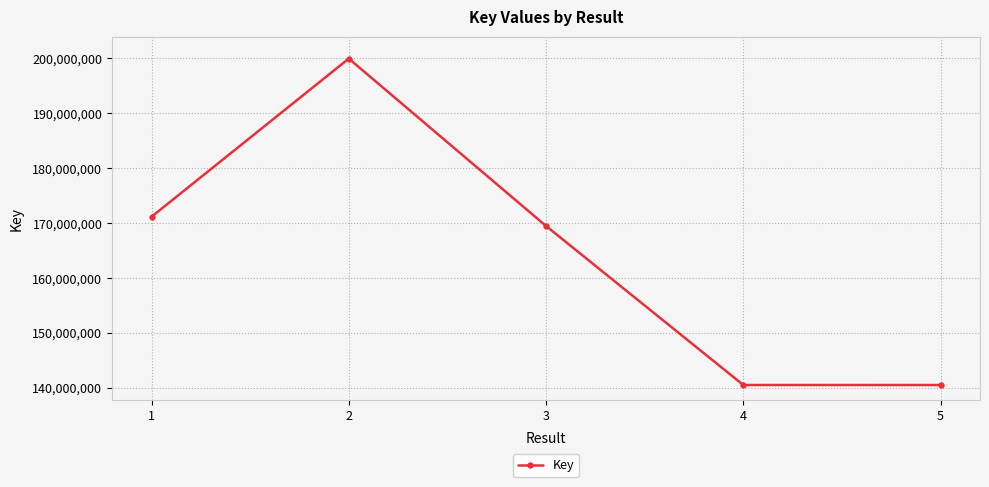

What is the sum of all values?

821522057